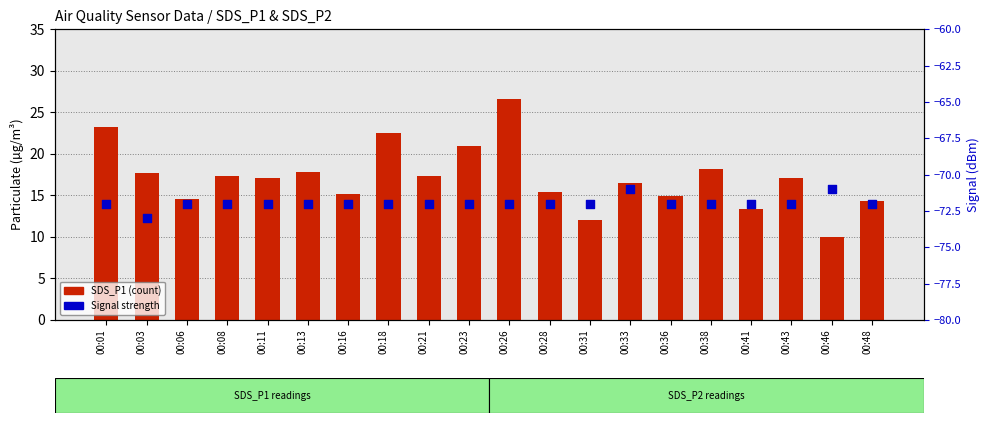

At how many categories does at least one series exceed -6?

20